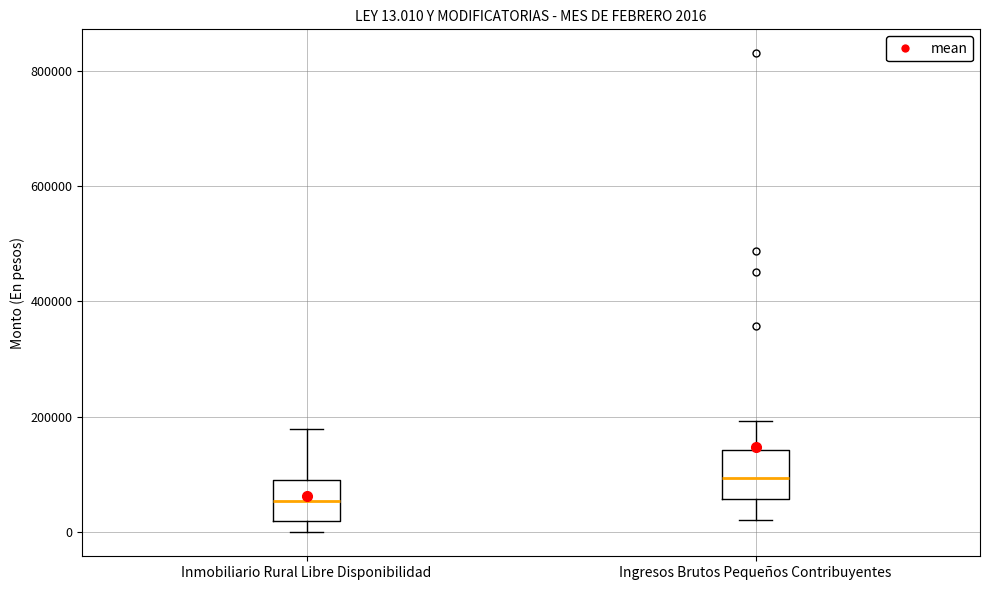

Which box has the lowest median line?

Inmobiliario Rural Libre Disponibilidad